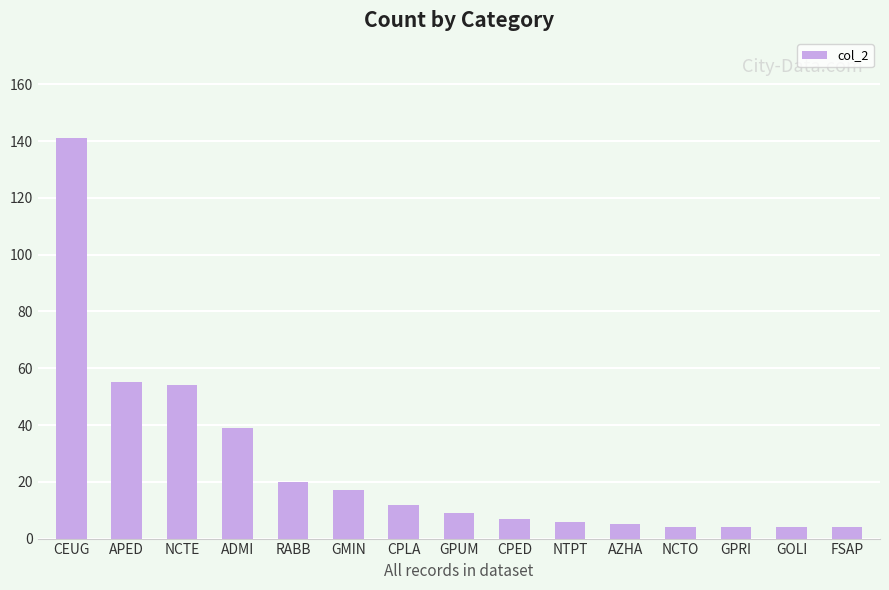

What is the greatest value displayed?

141